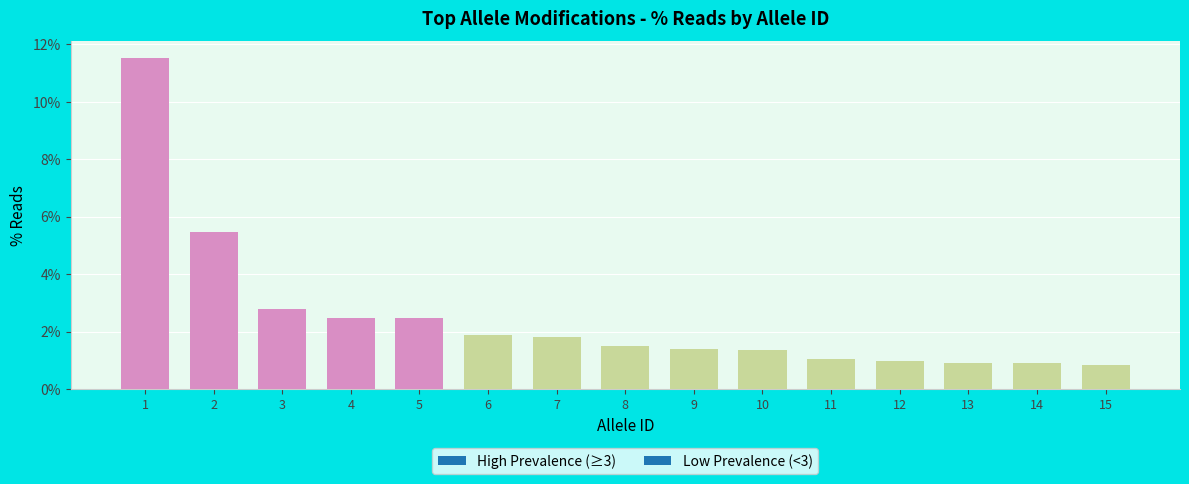

Between 11 and 6, which is larger?

6